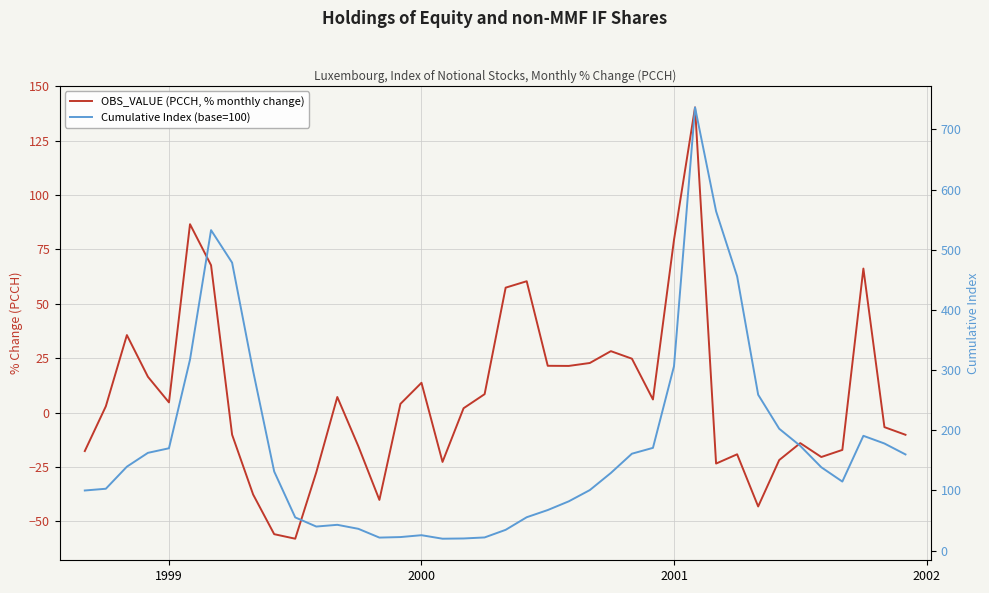

Which series has the widest spread of values?

Cumulative Index (base=100)